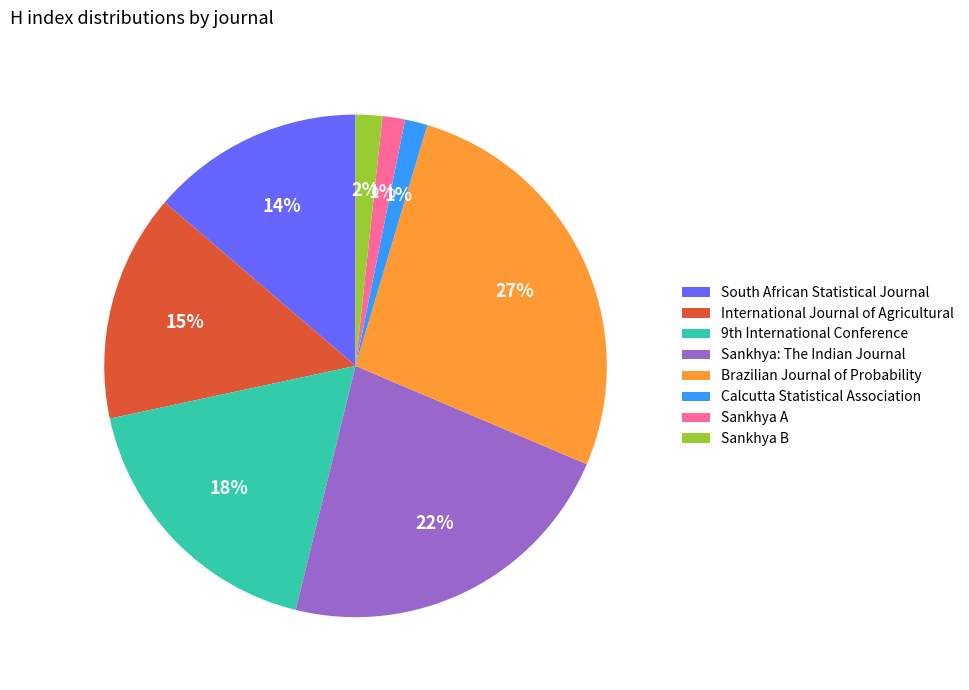

Is there any slice that represents more than half of the pie?

No